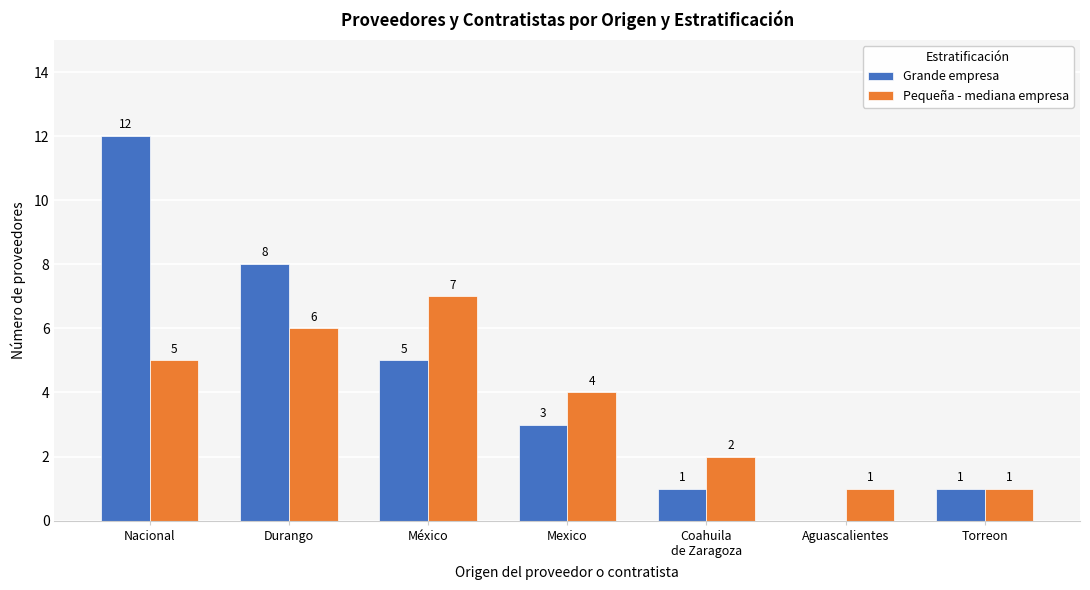

Are the bars grouped side by side (vs. stacked)?

Yes